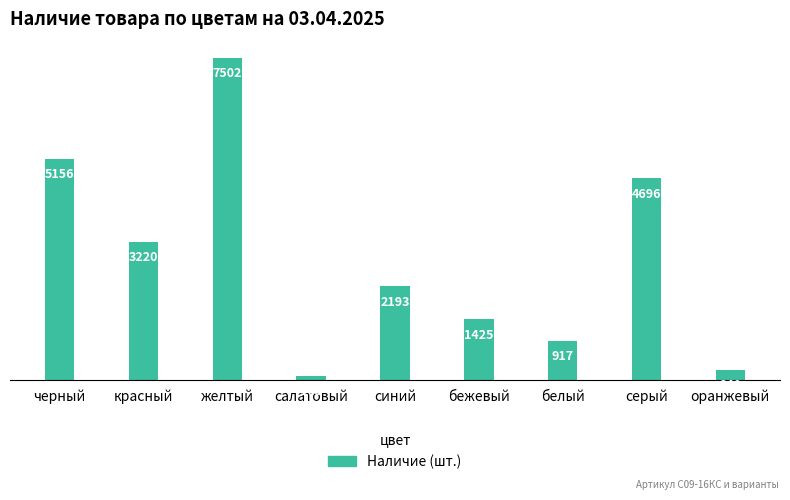

What is the label of the 6th bar from the right?

салатовый